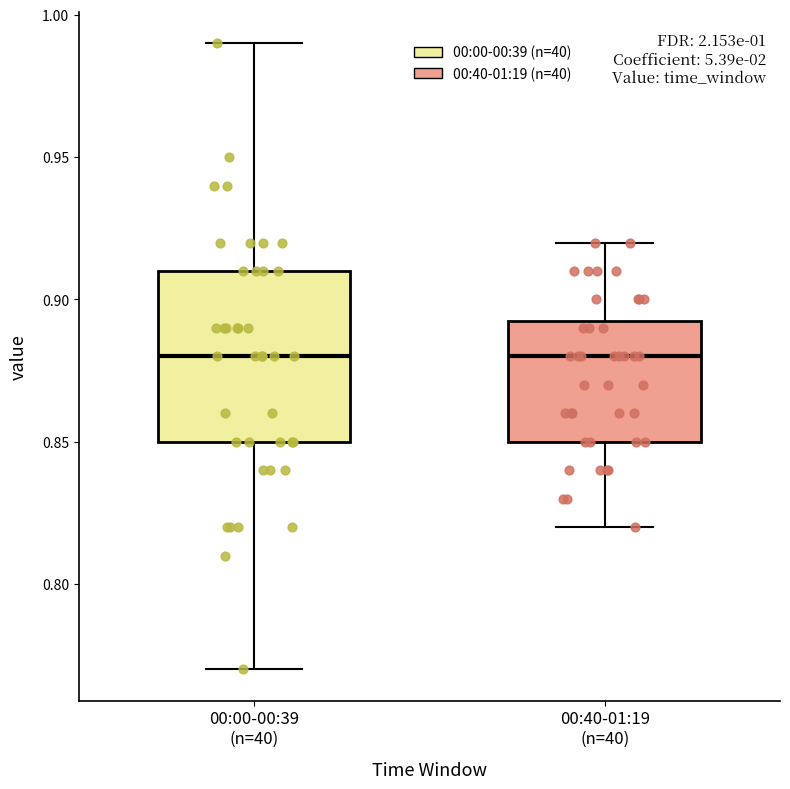

Reading left to right, read every box against the y-axis: the position of its median line, the range the box covers, and the ends of its whiskers. The values are not printed on the chart, so give them approximately, as read against the axis.

00:00-00:39 (n=40): median 0.880, box 0.850 to 0.910, whiskers 0.770 to 0.990
00:40-01:19 (n=40): median 0.880, box 0.850 to 0.895, whiskers 0.820 to 0.920